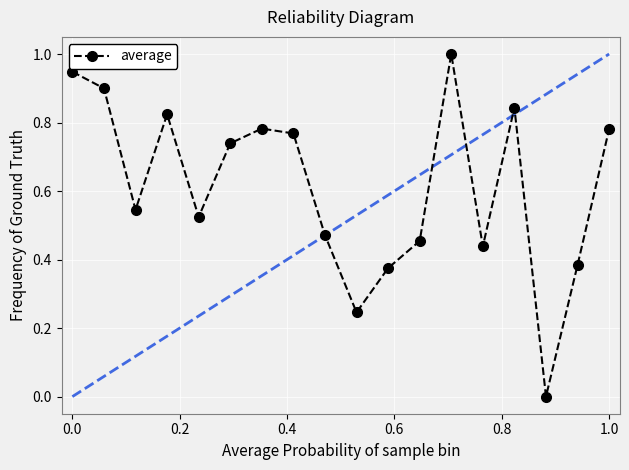

What is the difference between the maximum and minimum values?

1.0